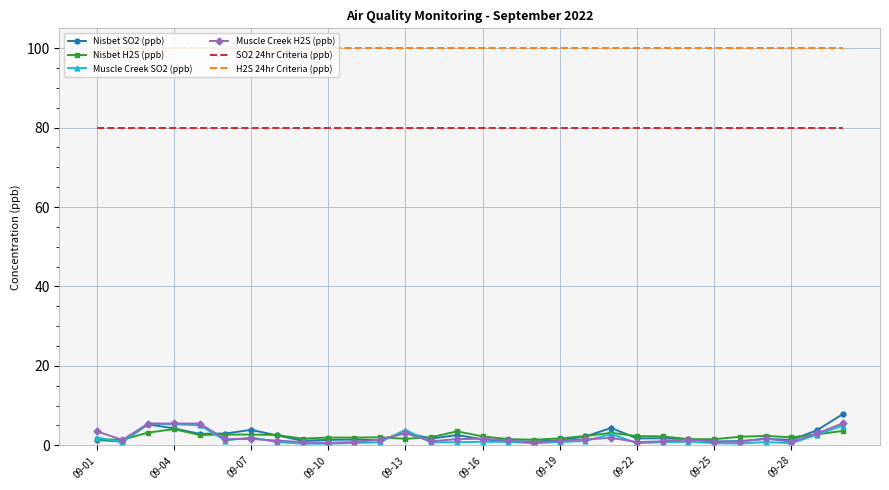

Which series has the largest total across all categories?

H2S 24hr Criteria (ppb)